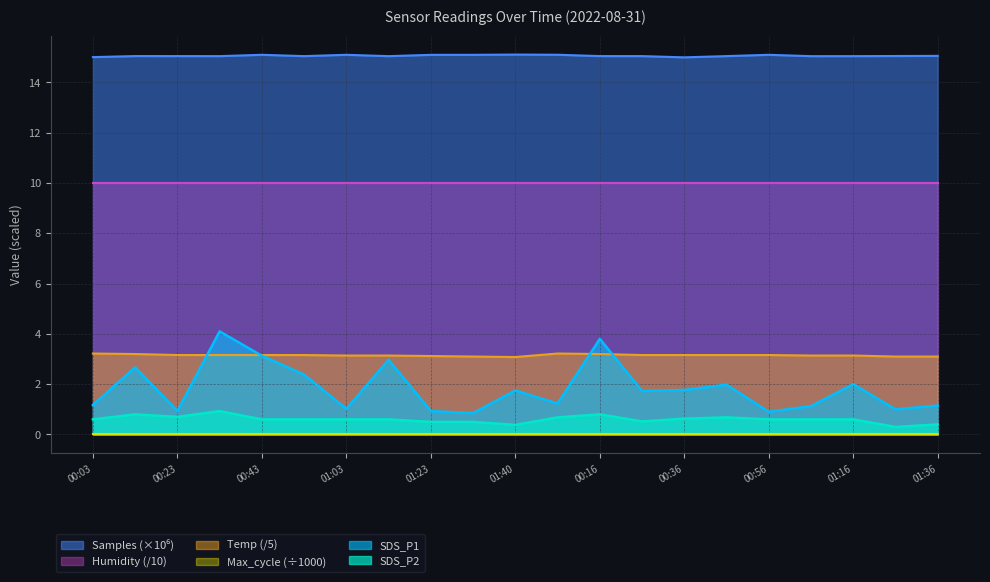

Which series has the largest range (max minus min)?

SDS_P1